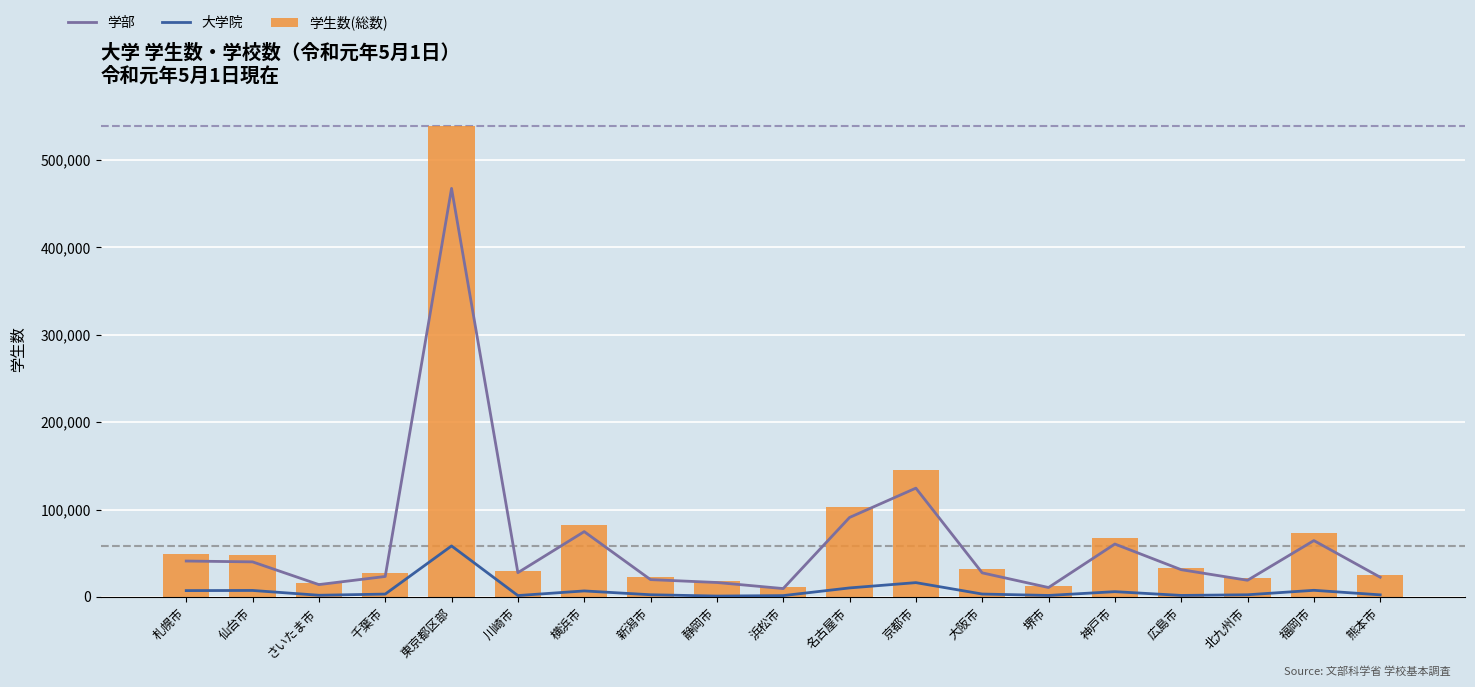

What is the difference between the second highest and second lowest values in the 学部 series?

113752